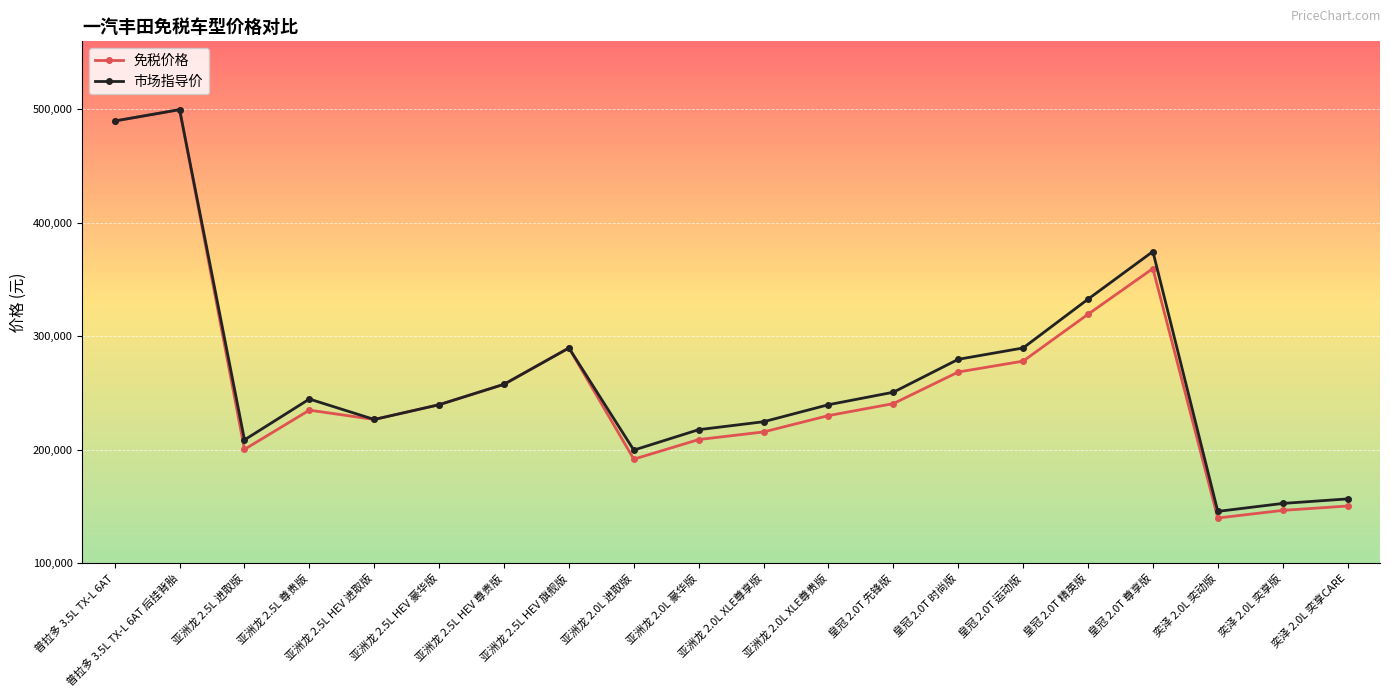

What is the label of the 17th point from the right?

亚洲龙 2.5L 尊贵版